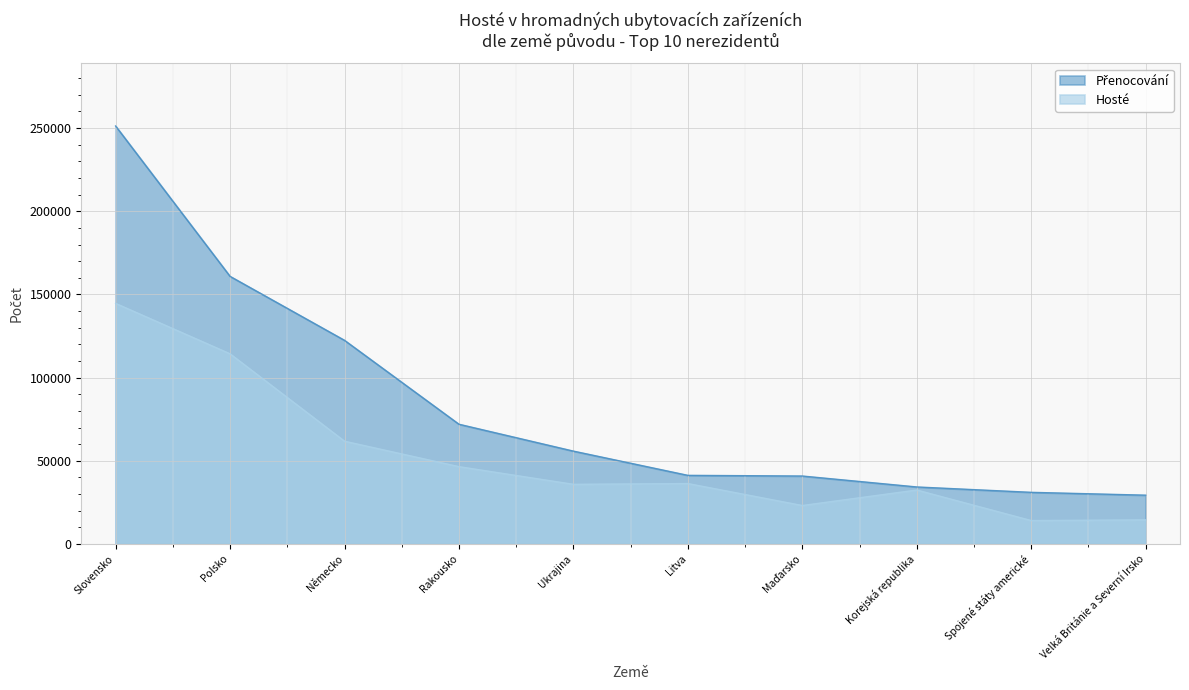

Reading left to right, extract all data points from this chart.

Hosté: 144616	114300	61770	46470	35851	36310	23111	32423	14062	14479
Přenocování: 251270	160871	122417	71970	55806	41241	40835	34262	31031	29324